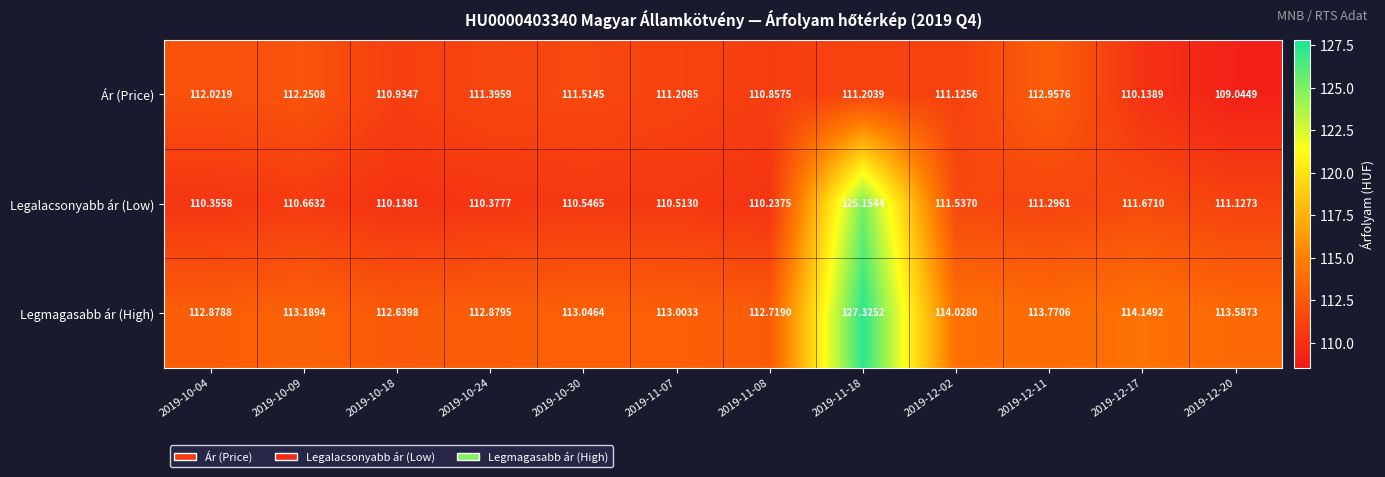

At which category is the sum across all series the highest?

2019-11-18